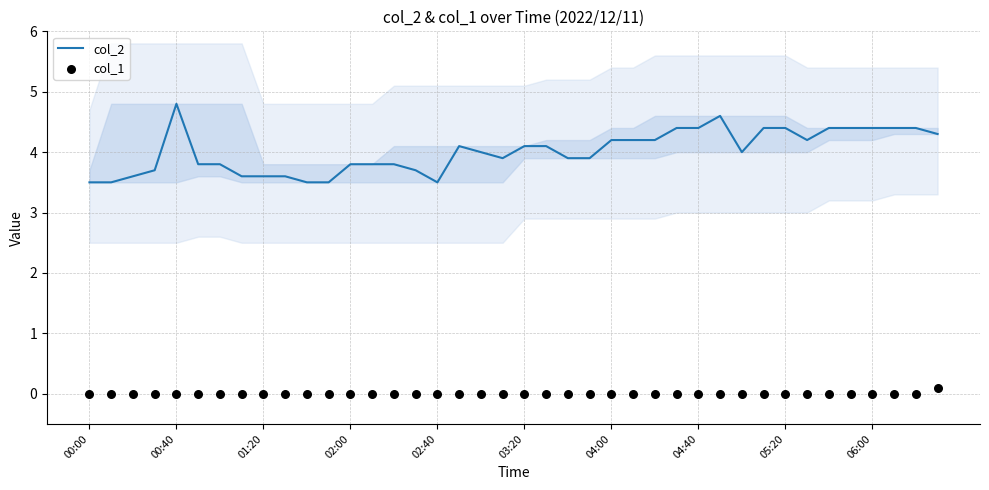

At which label does col_2 reach its peak?

00:40